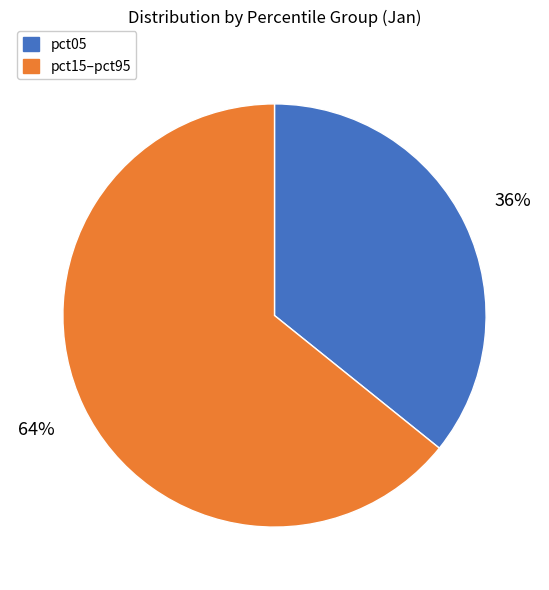

Is there a majority slice in this chart?

Yes